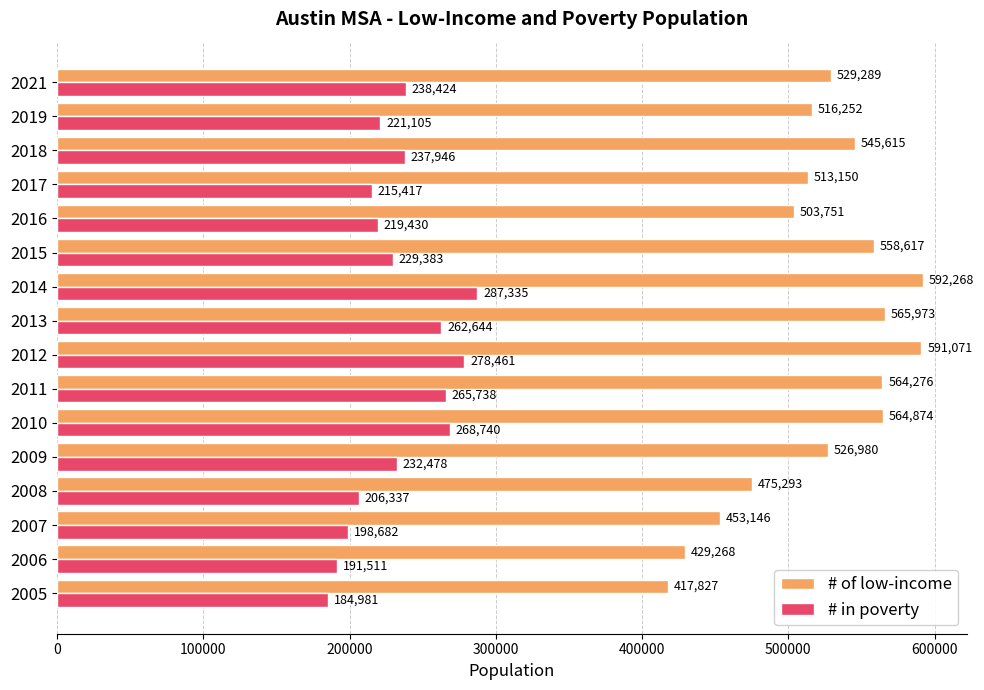

Is the value of # of low-income at 2015 greater than the value of # in poverty at 2013?

Yes